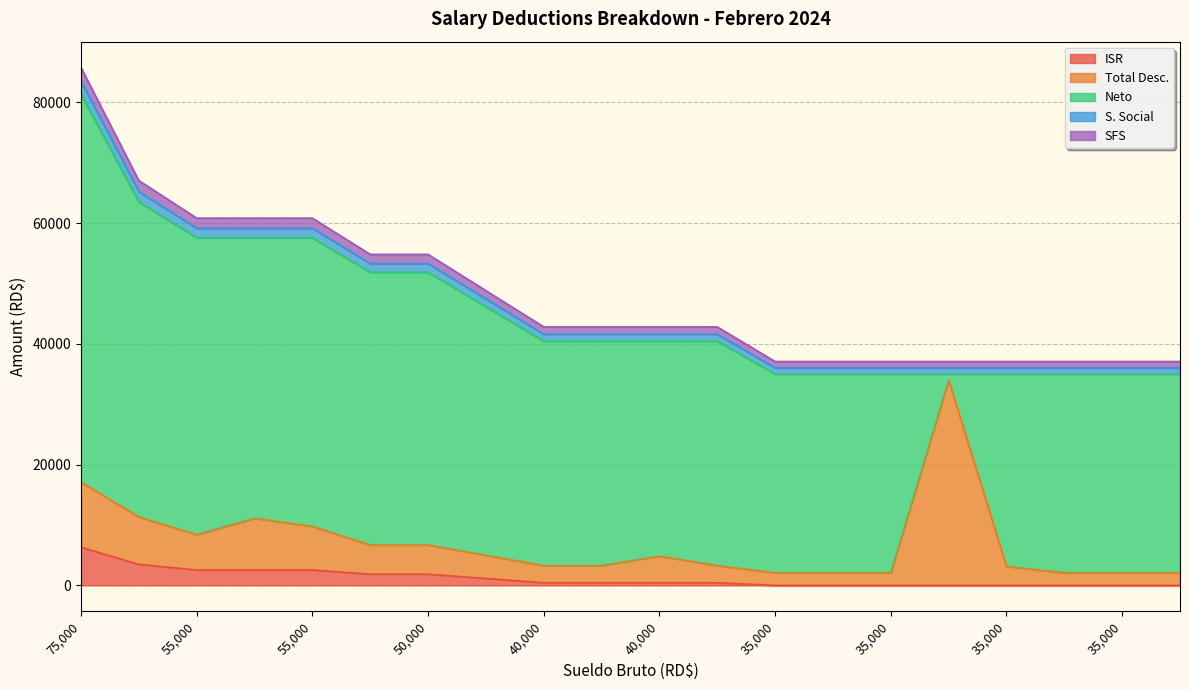

The value of S. Social at 55000 is 60810.2. True or false?

True